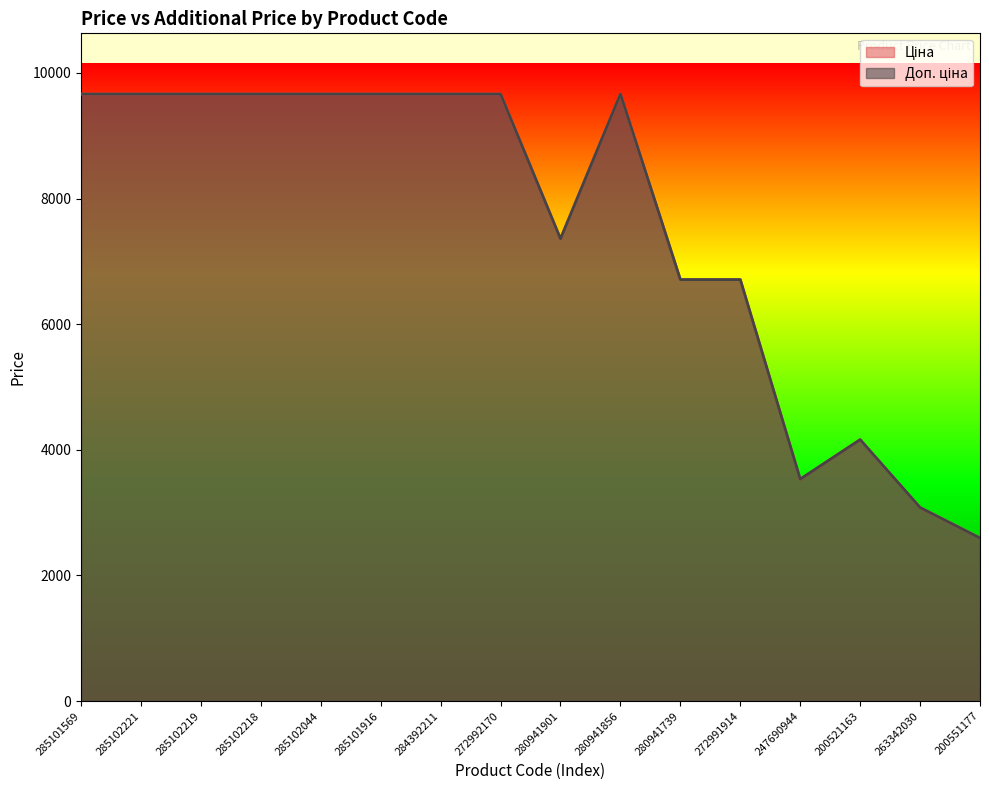

Does the chart display data point markers on the line(s)?

No